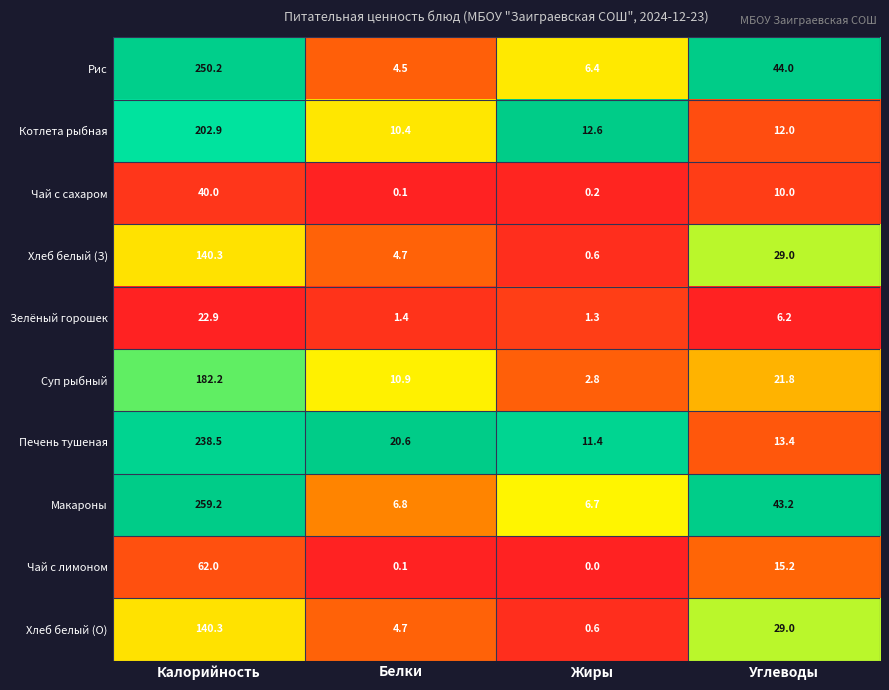

Which category has the lowest value across all series?

Жиры